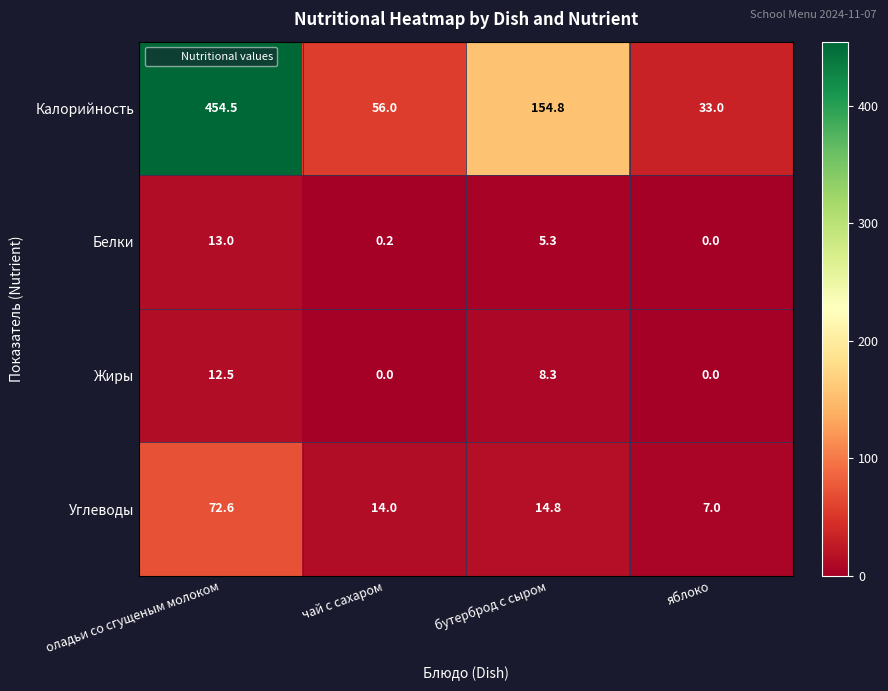

What is the sum of the Белки values at бутерброд с сыром and яблоко?

5.3